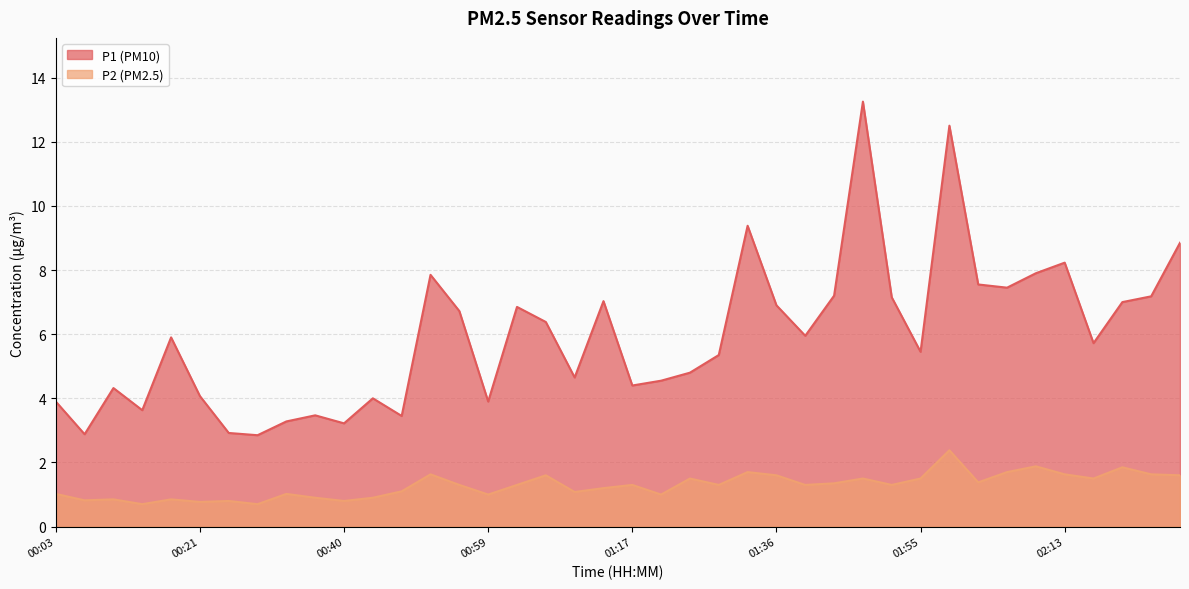

Which series changed the most between 01:17 and 01:25?

P1